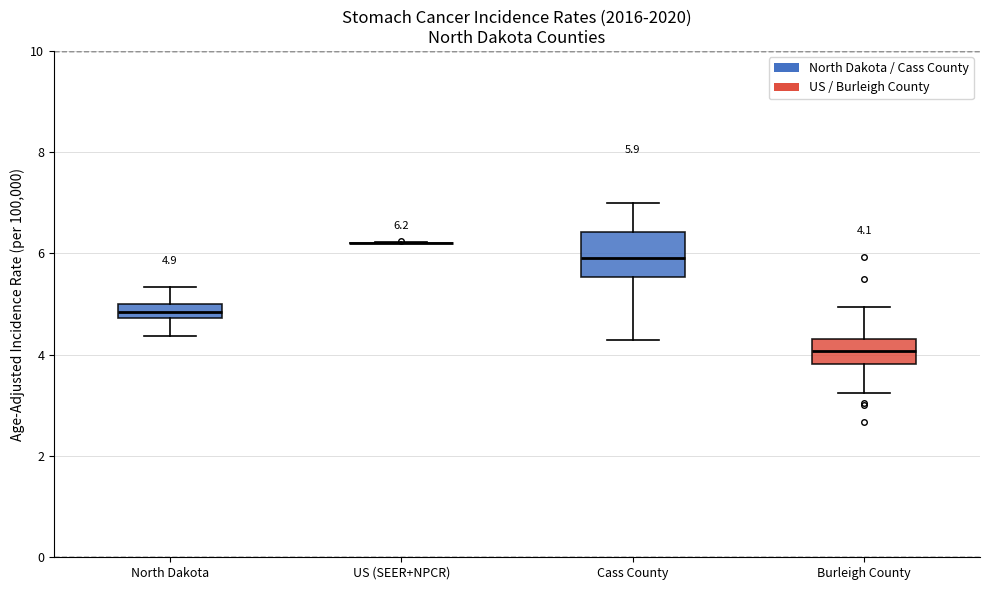

Comparing the boxes themselves (not the whiskers), which one is the tallest?

Cass County